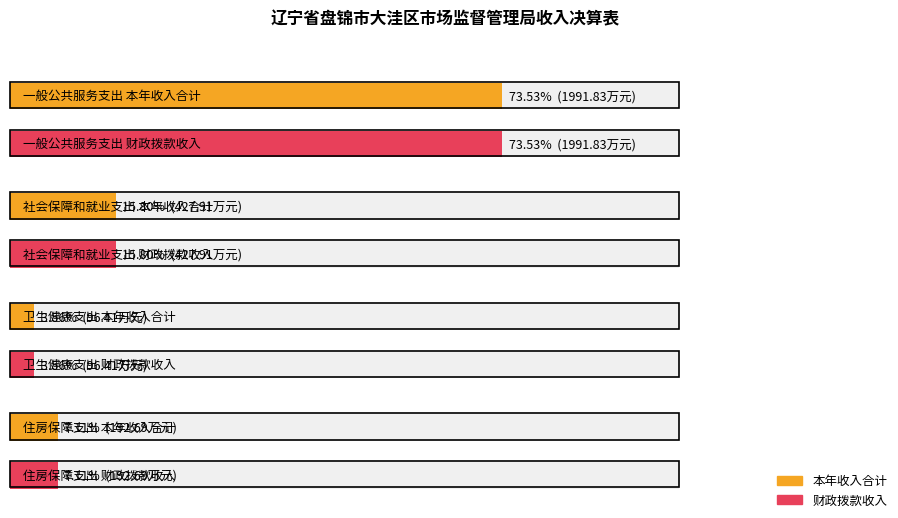

How many distinct data groups are displayed?

2